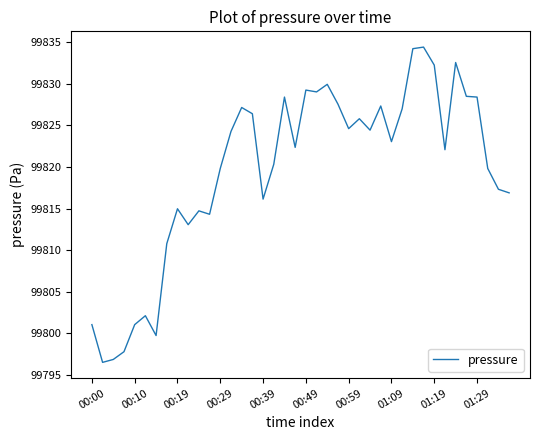

What is the smallest value displayed?

99796.5